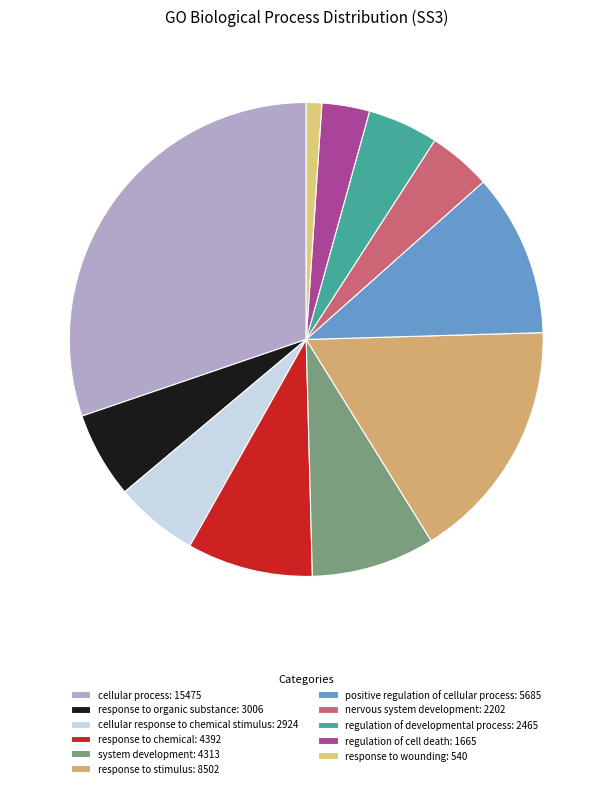

To the nearest percent, what is the difference between the largest and smallest slice percentages?

29%